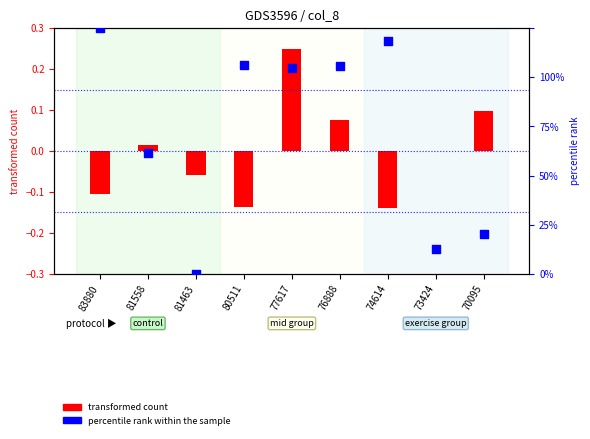

At which category is the sum across all series the highest?

83880